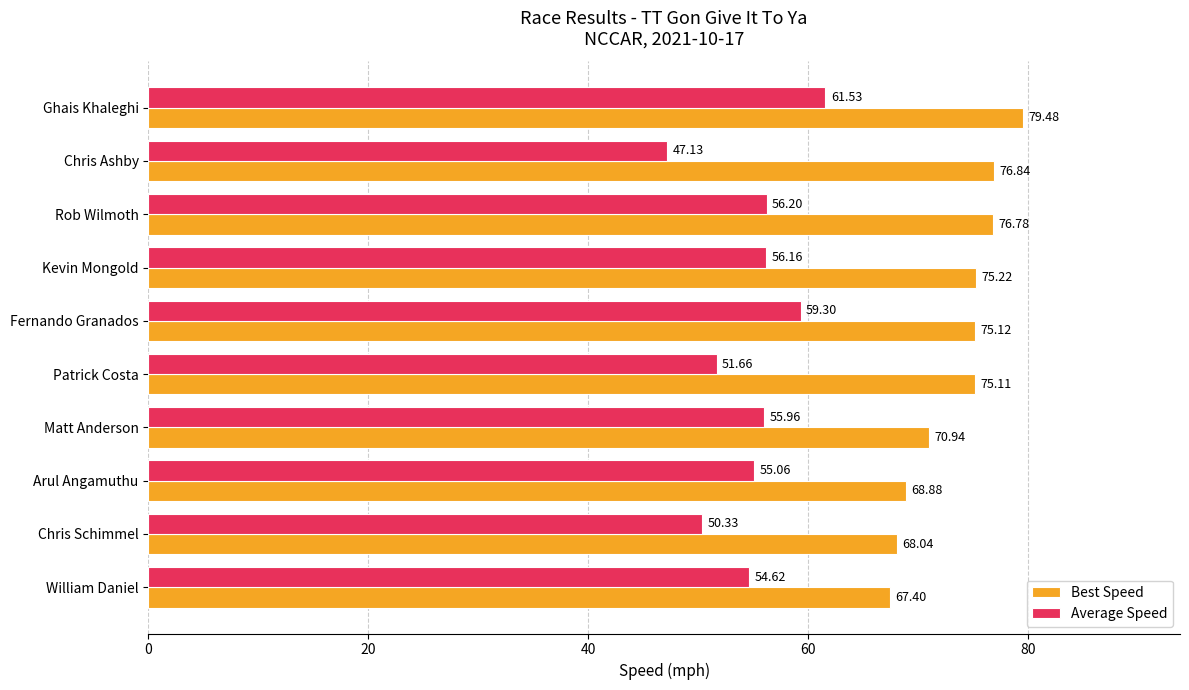

Which series has the widest spread of values?

Average Speed